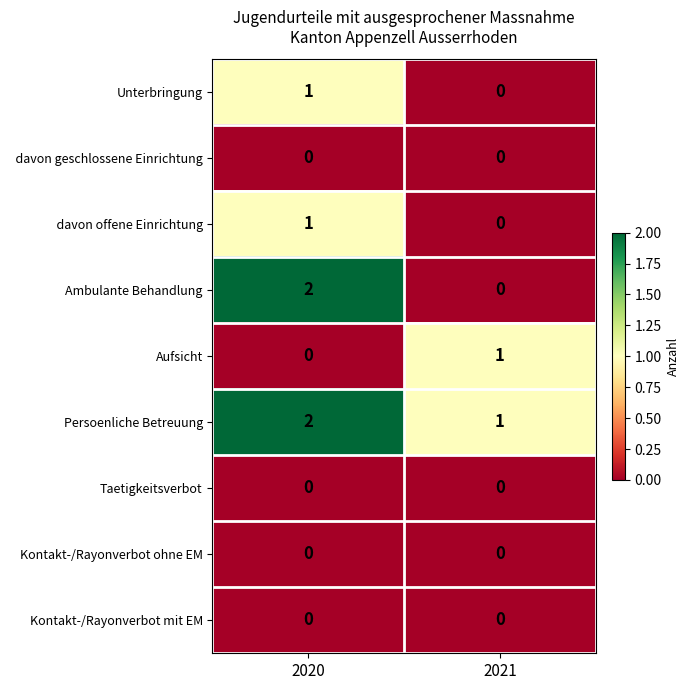

At which category is the sum across all series the highest?

2020